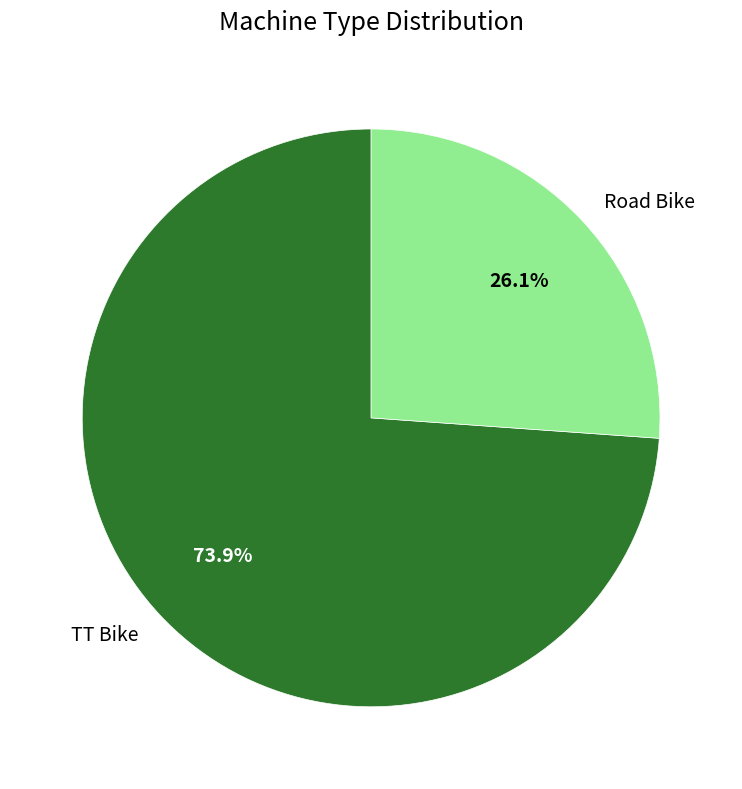

Rank the categories by value from lowest to highest.

Road Bike, TT Bike